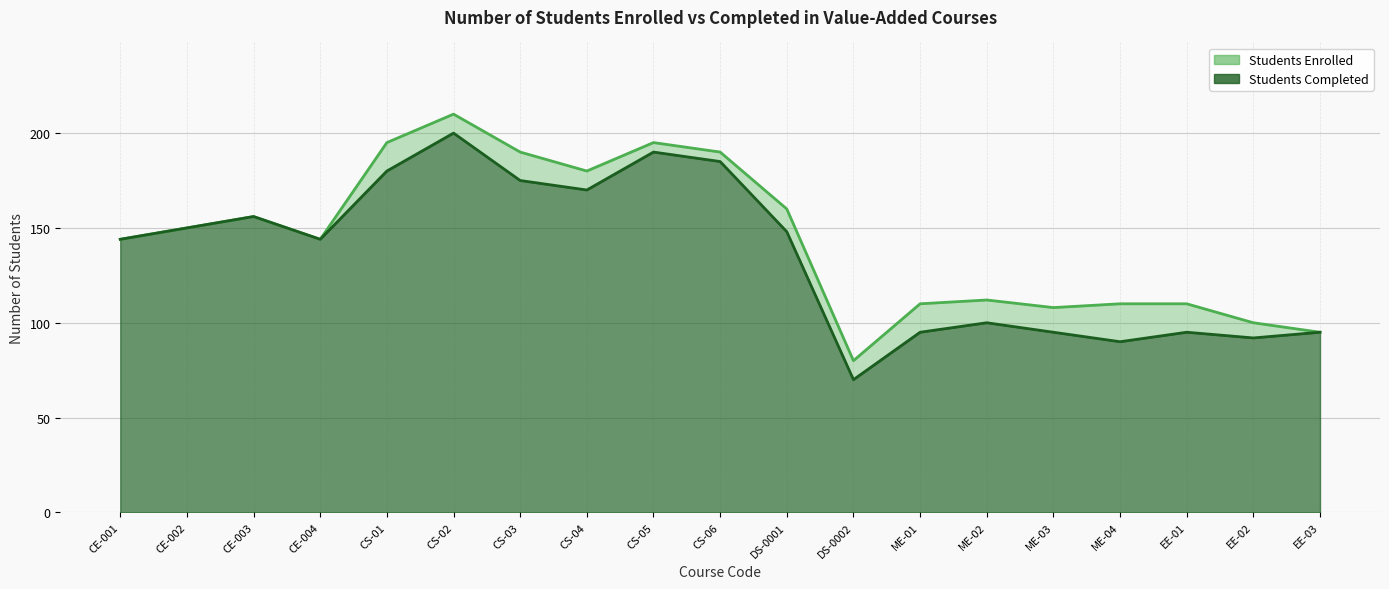

What is the smallest value displayed?

70